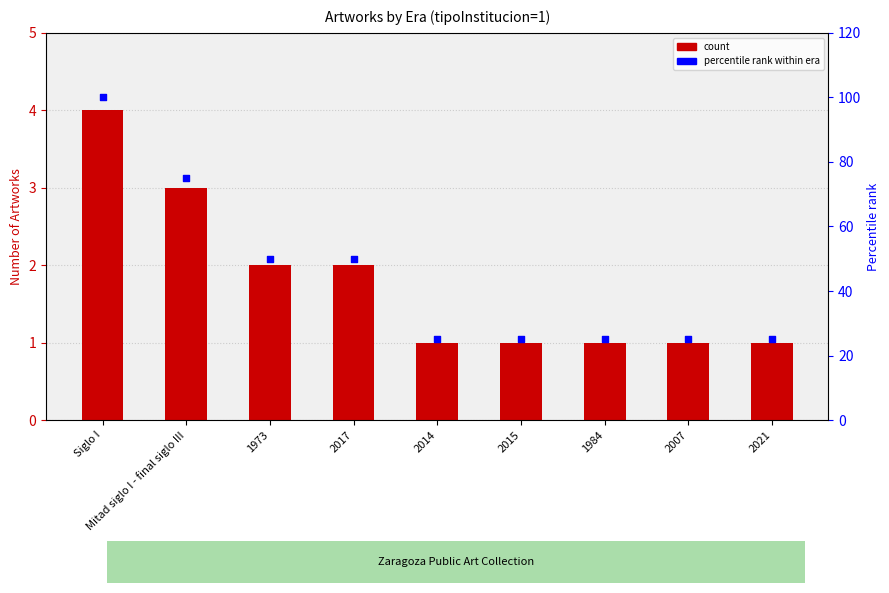

Which series has the largest total across all categories?

percentile rank within era